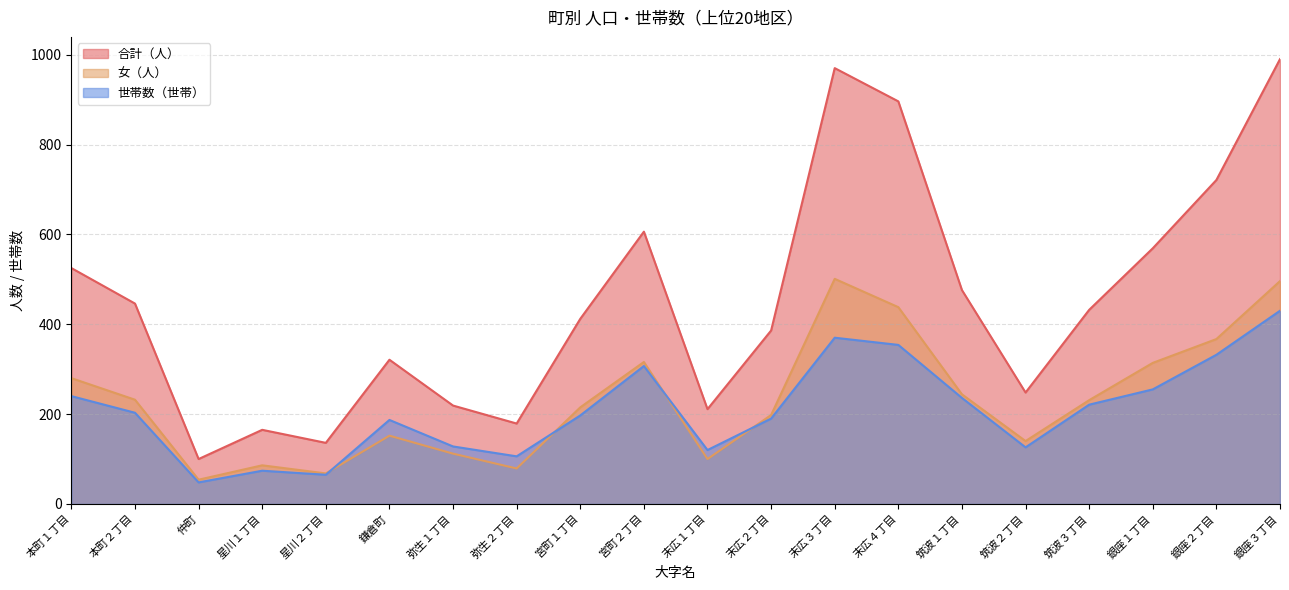

Which series ends up on top after the final intersection of 女（人） and 世帯数（世帯）?

女（人）